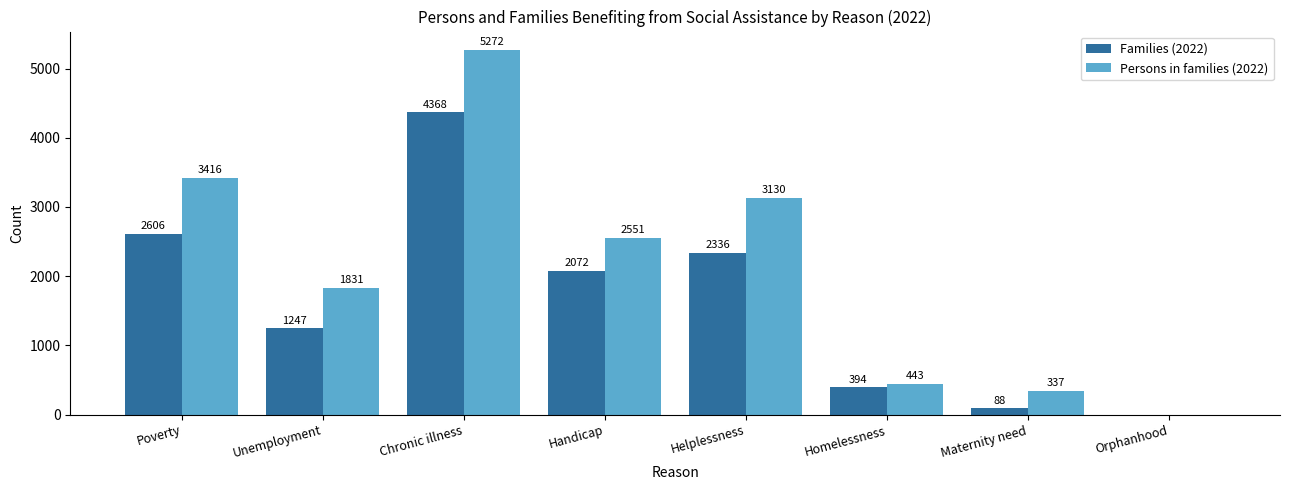

Reading right to left, transcribe all the data shown in this chart.

Families (2022): Orphanhood=0	Maternity need=88	Homelessness=394	Helplessness=2336	Handicap=2072	Chronic illness=4368	Unemployment=1247	Poverty=2606
Persons in families (2022): Orphanhood=0	Maternity need=337	Homelessness=443	Helplessness=3130	Handicap=2551	Chronic illness=5272	Unemployment=1831	Poverty=3416